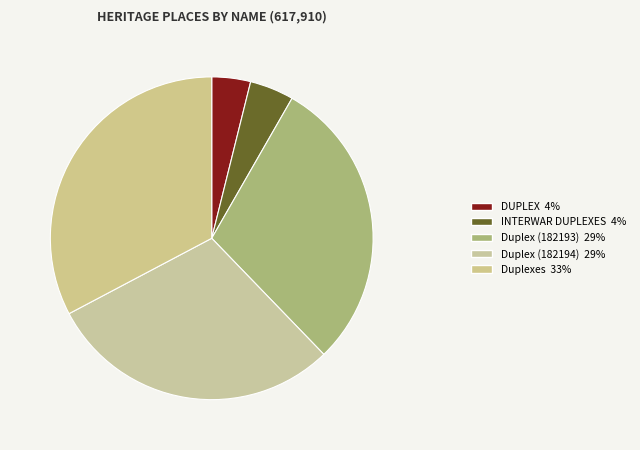

What percentage is the INTERWAR DUPLEXES slice, to the nearest percent?

4%